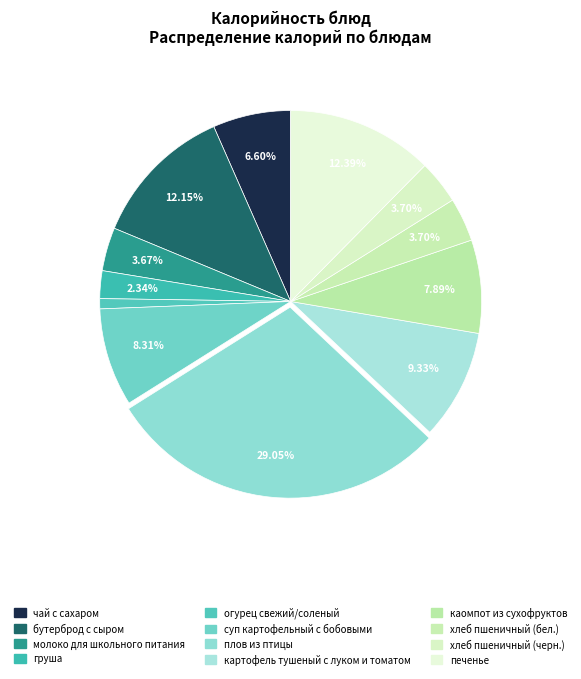

What is the total percentage of плов из птицы and картофель тушеный с луком и томатом?

38.4%